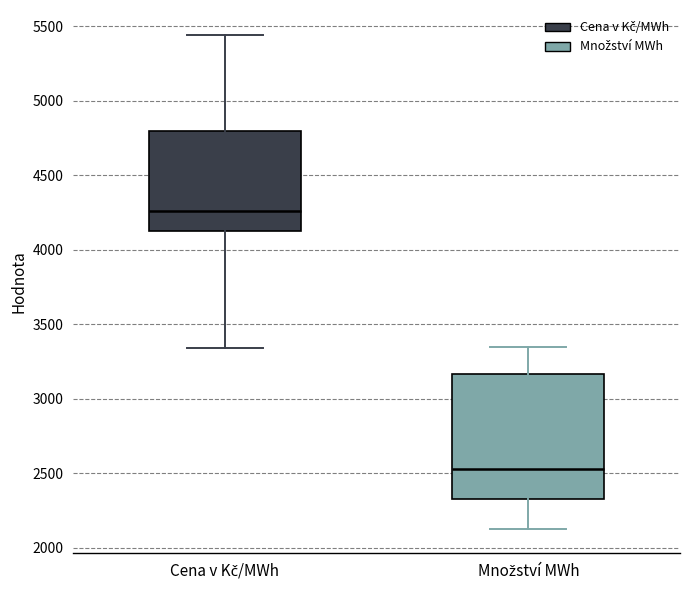

Which box is the tallest, from its lower edge to its upper edge?

Množství MWh